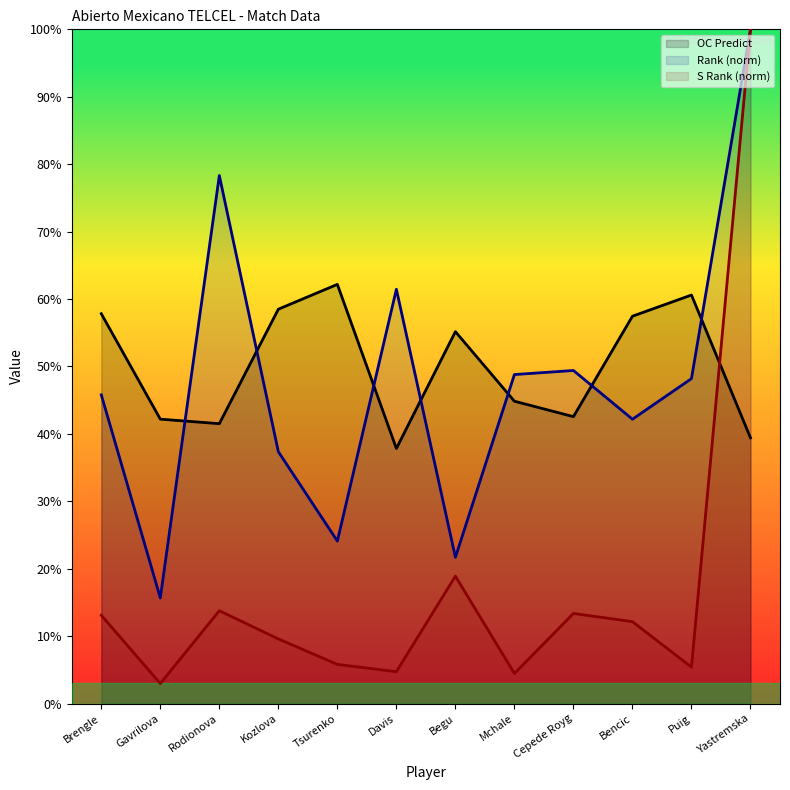

What is the spread (max minus min) of values at Yastremska?

0.6